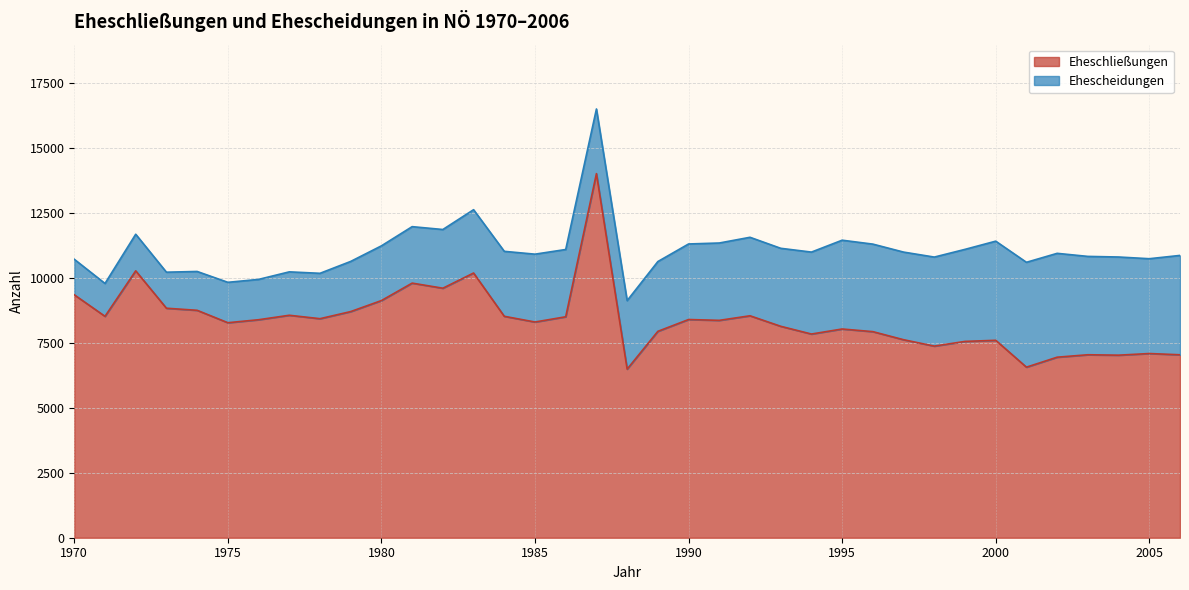

What is the maximum value for Eheschließungen?

14023